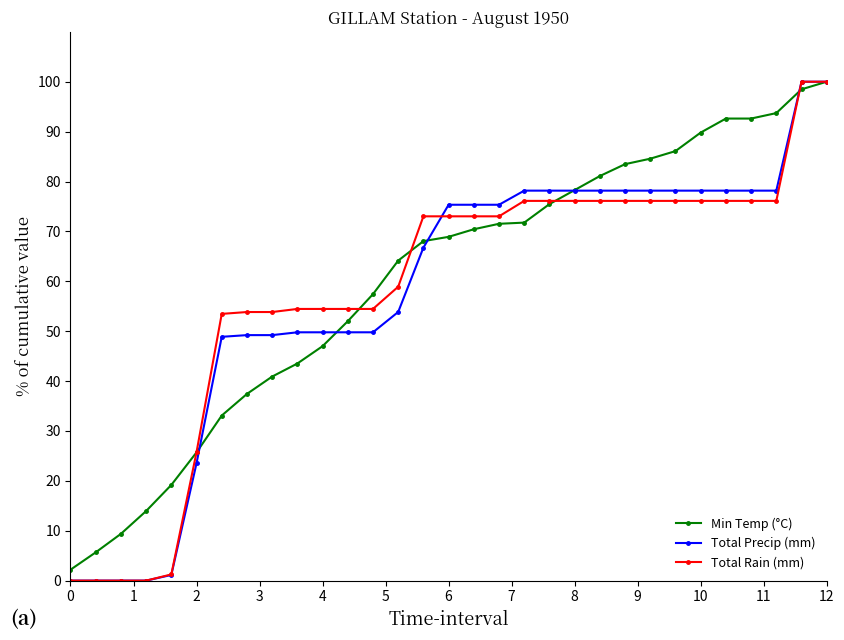

What is the highest value of the Total Precip (mm) series?

100.0